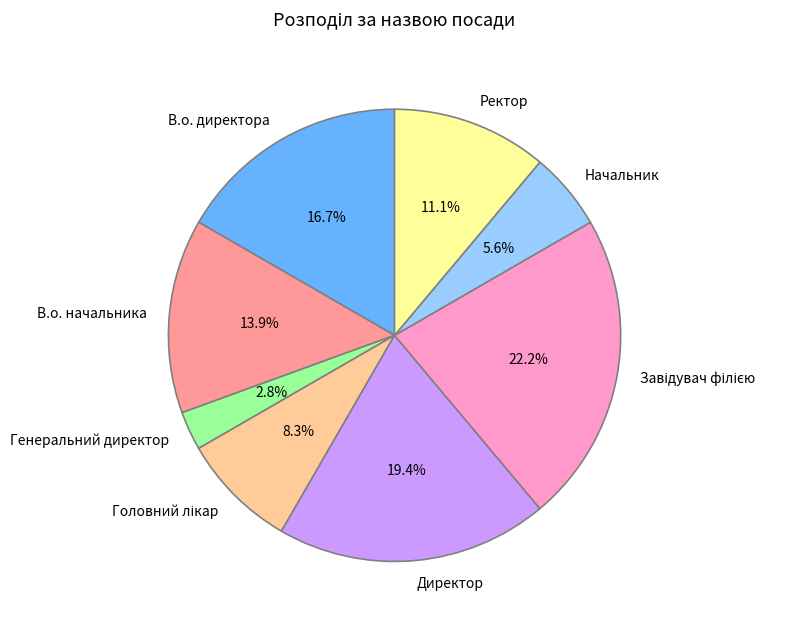

Is it true that В.о. начальника is 1% of the pie?

False